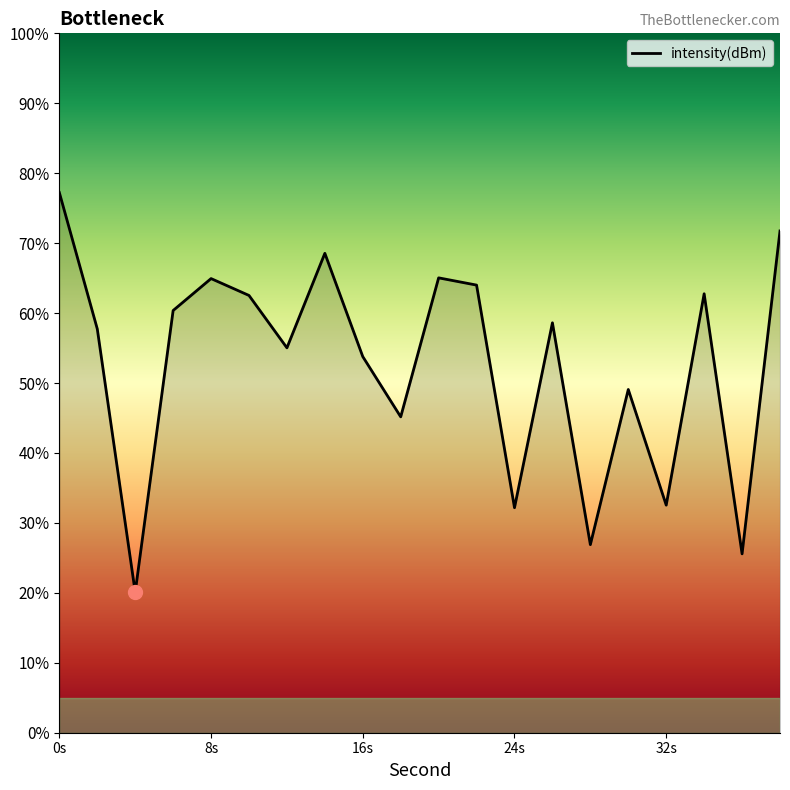

Does the chart display data point markers on the line(s)?

No